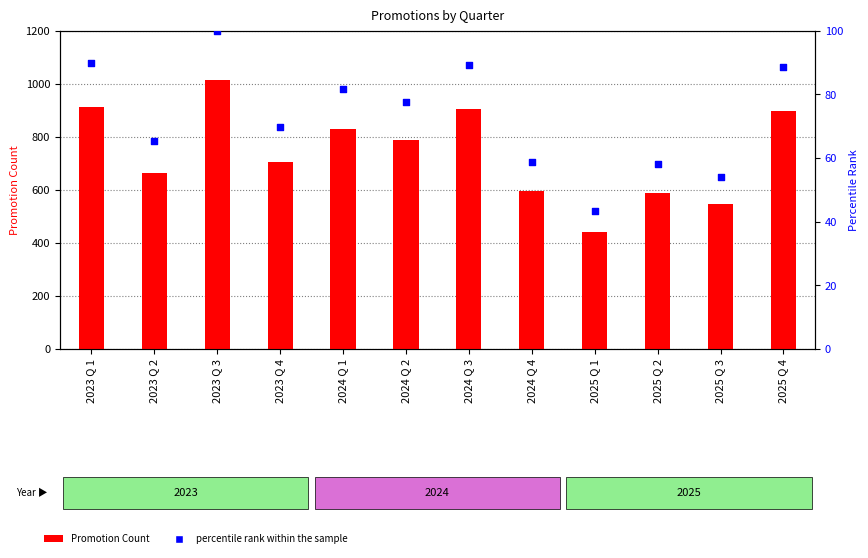

Which series contains the highest Y value?

Promotion Count